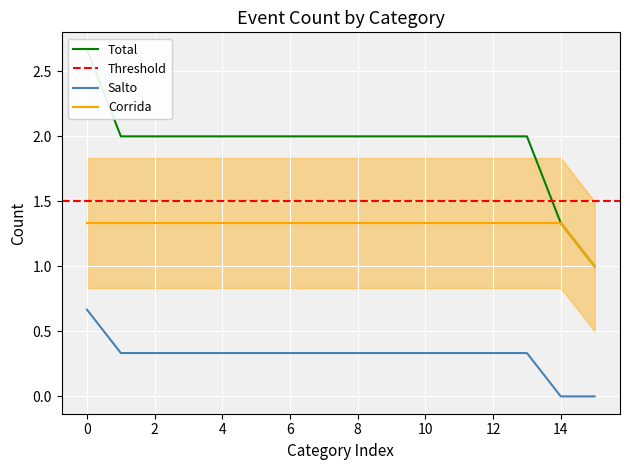

What is the lowest value of the Corrida series?

1.0